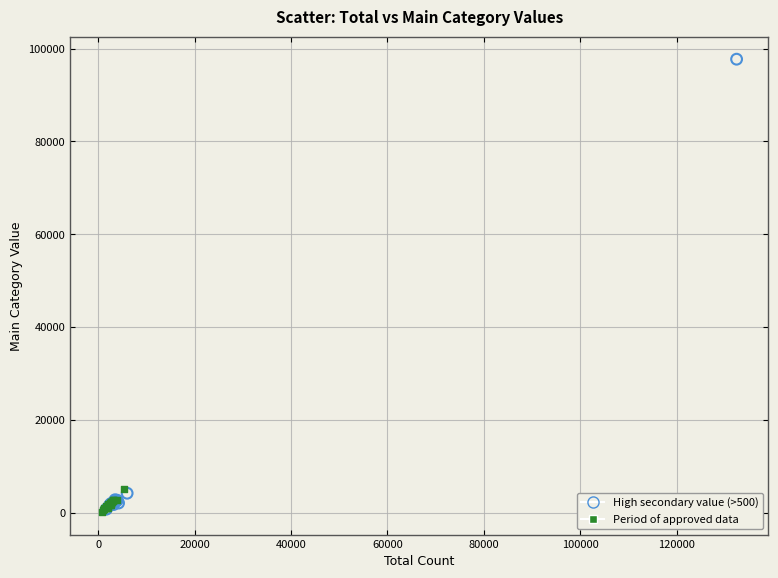

Which series reaches the maximum Y coordinate?

High secondary value (>500)